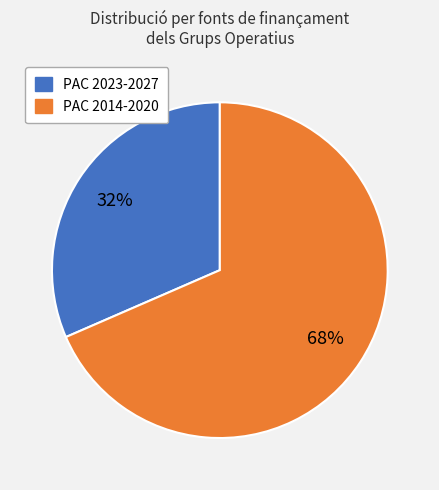

To the nearest percent, what is the average slice percentage?

50%